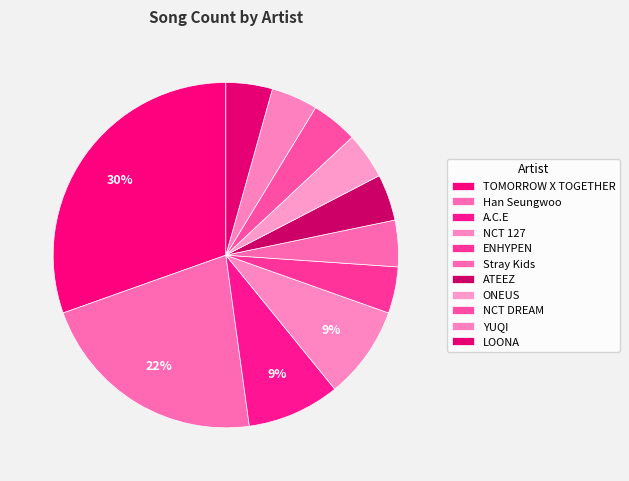

To the nearest percent, what percentage of the pie is Stray Kids?

4%